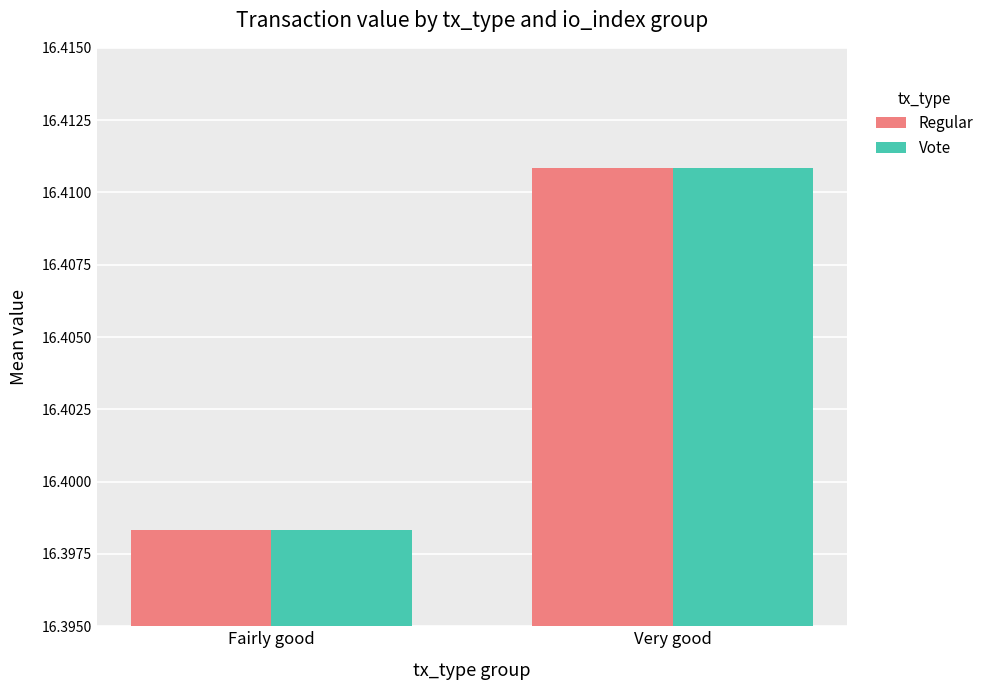

List the labels in order of Regular value, smallest first.

Fairly good, Very good